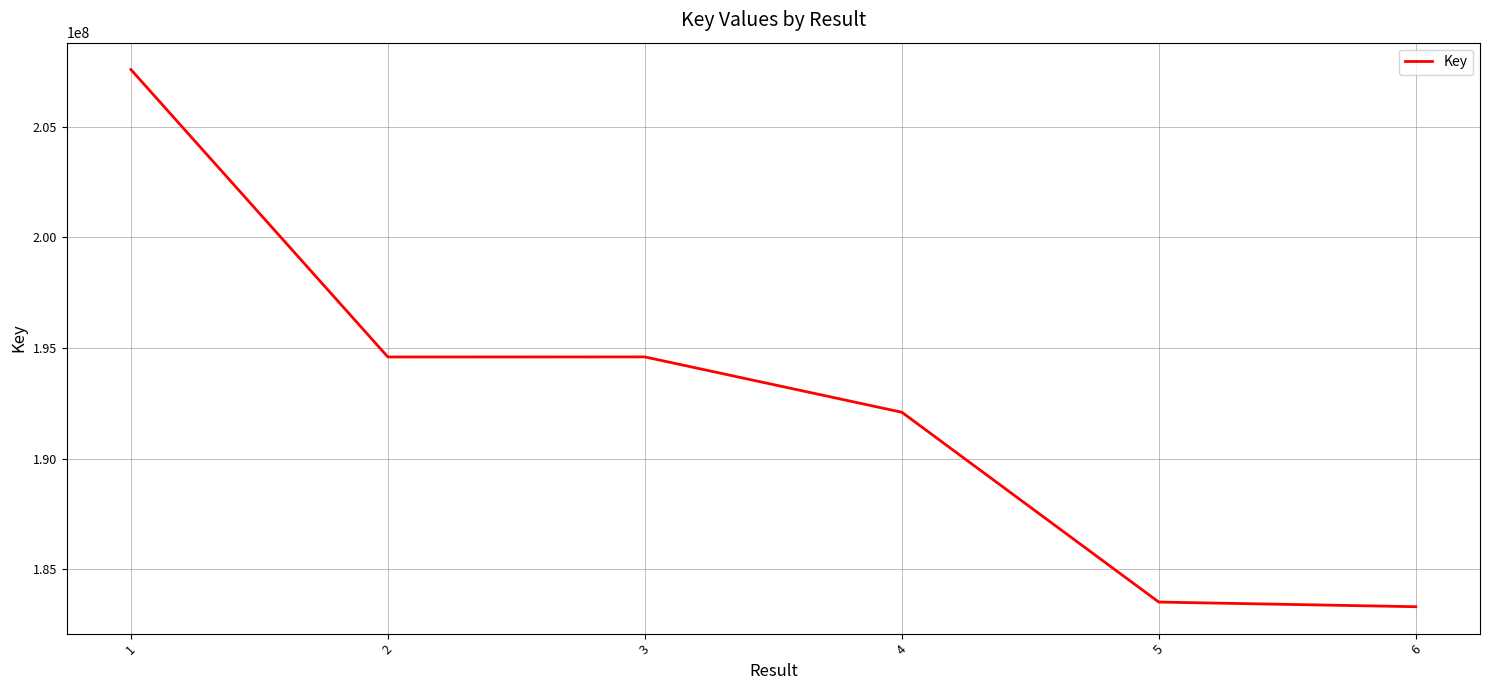

What is the minimum value shown in the chart?

183315037